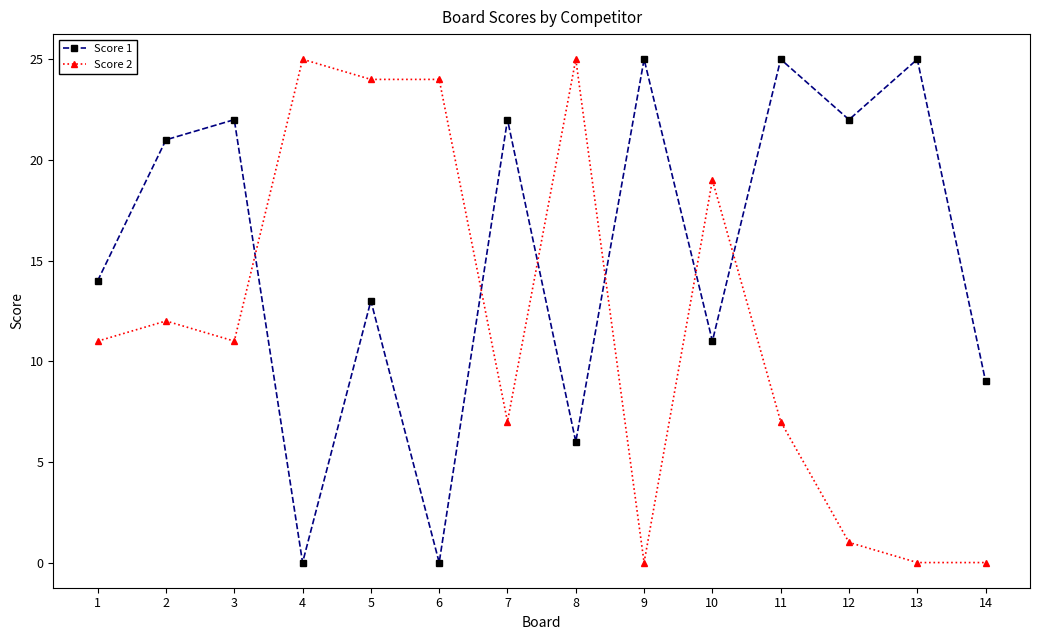

The Score 1 series shows 21 at 2. True or false?

True